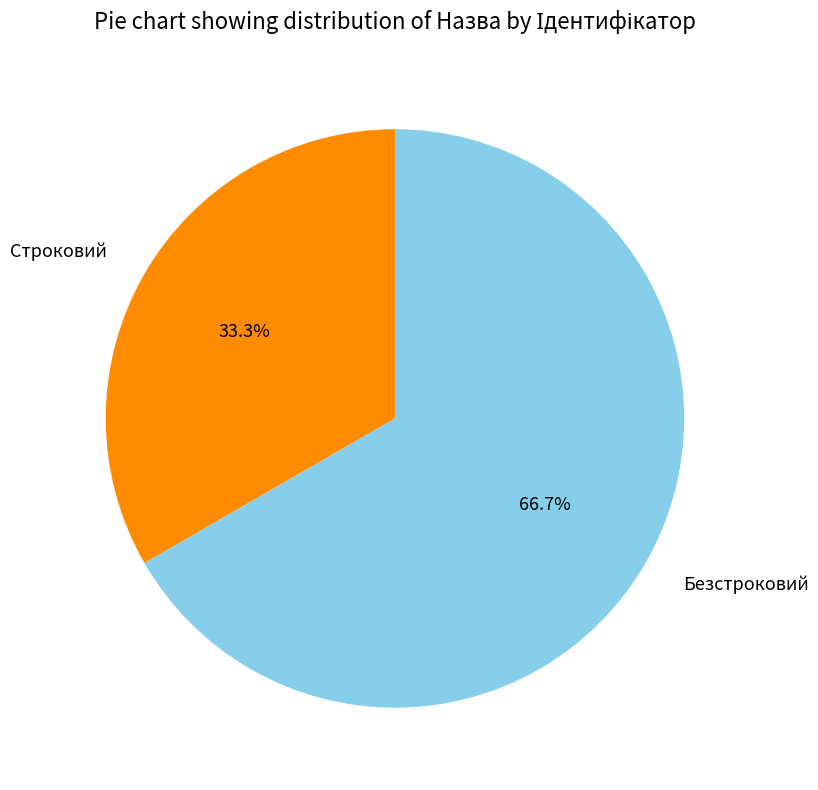

What is the ratio of the value at Безстроковий to the value at Строковий?

2.0